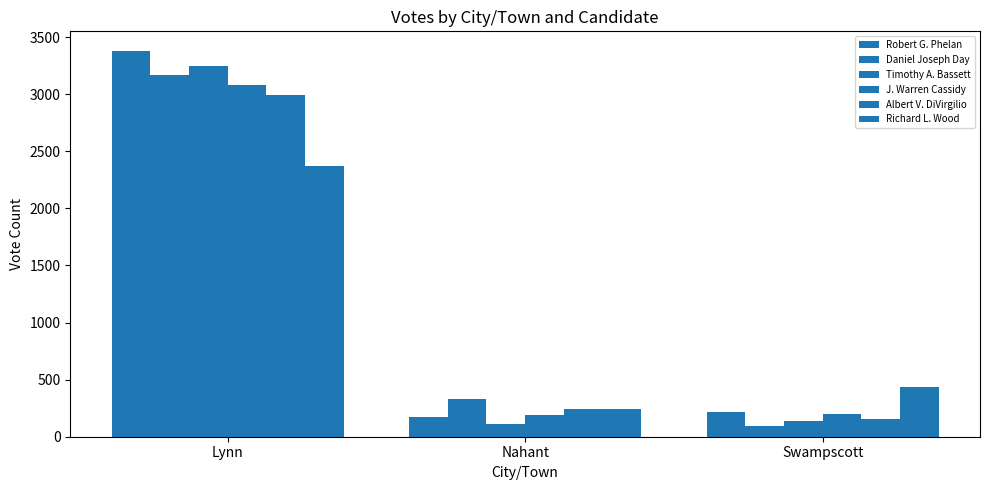

What is the approximate value of Daniel Joseph Day at Lynn, to the nearest 10?

3170